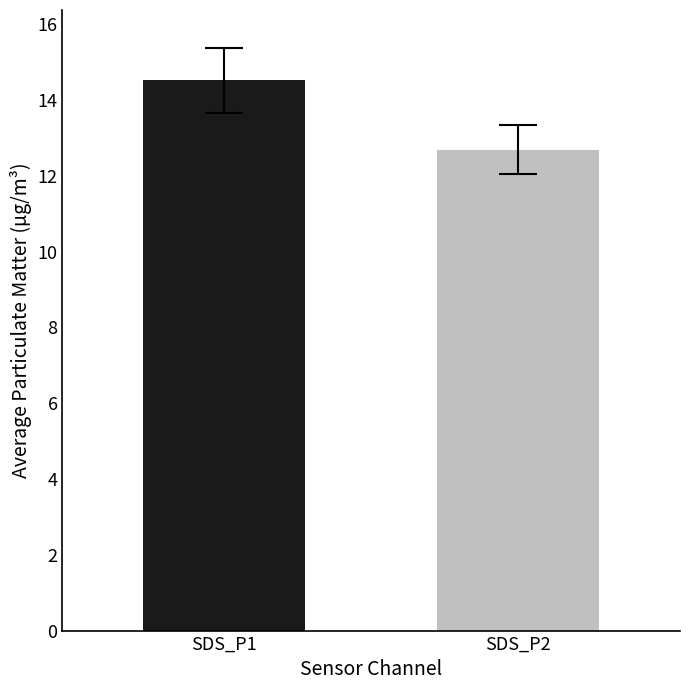

Rank the categories by value from lowest to highest.

SDS_P2, SDS_P1